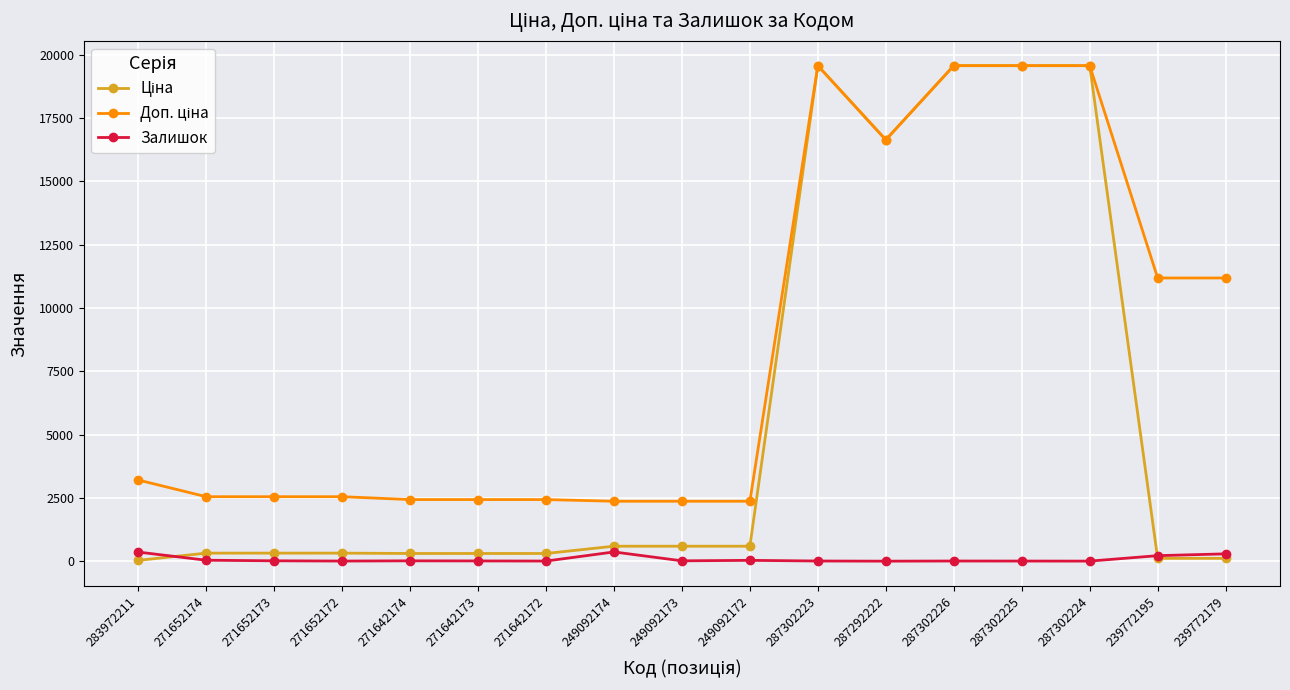

At how many categories does at least one series exceed 9270?

7